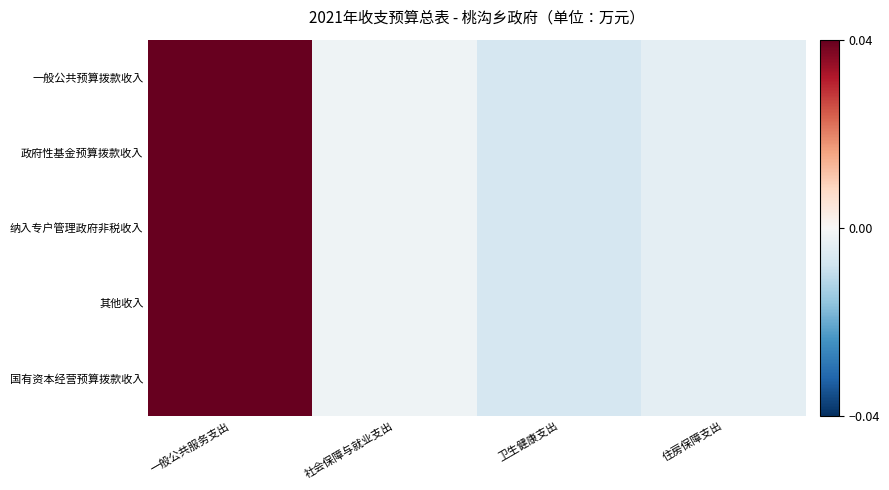

Rank the series at 住房保障支出 from lowest to highest value.

一般公共预算拨款收入, 政府性基金预算拨款收入, 纳入专户管理政府非税收入, 其他收入, 国有资本经营预算拨款收入